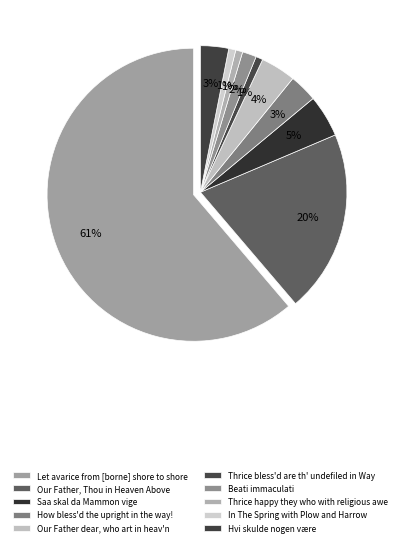

How much of the chart is everything except Thrice happy they who with religious awe?

99.2%